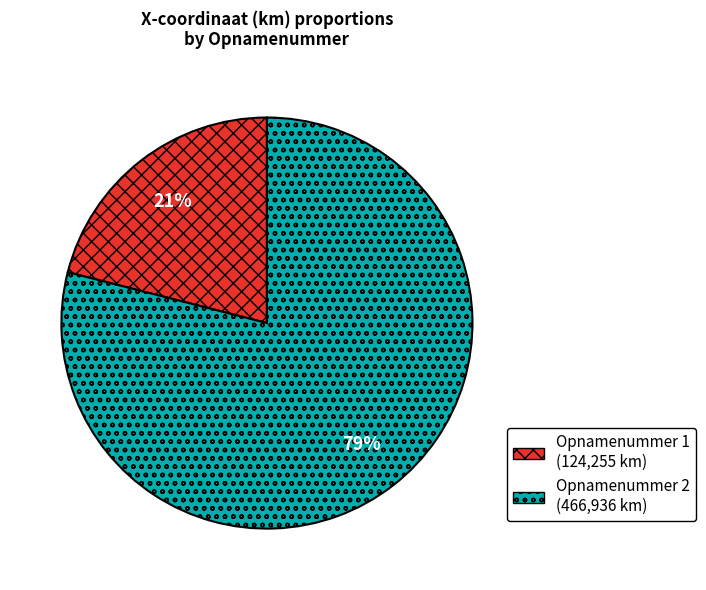

To the nearest percent, what is the difference between the largest and smallest slice percentages?

58%